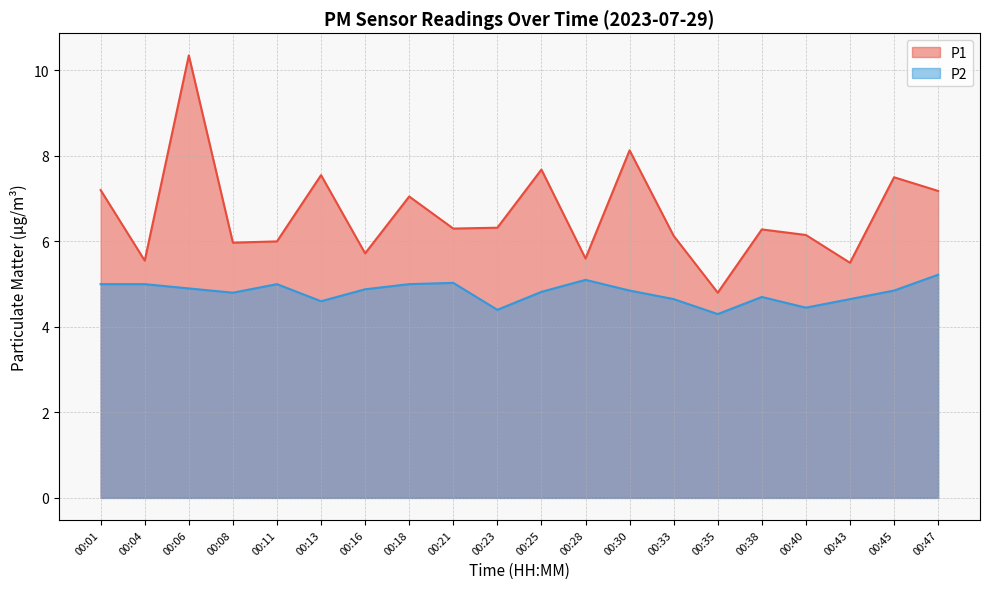

Which category has the lowest value in the P1 series?

00:35